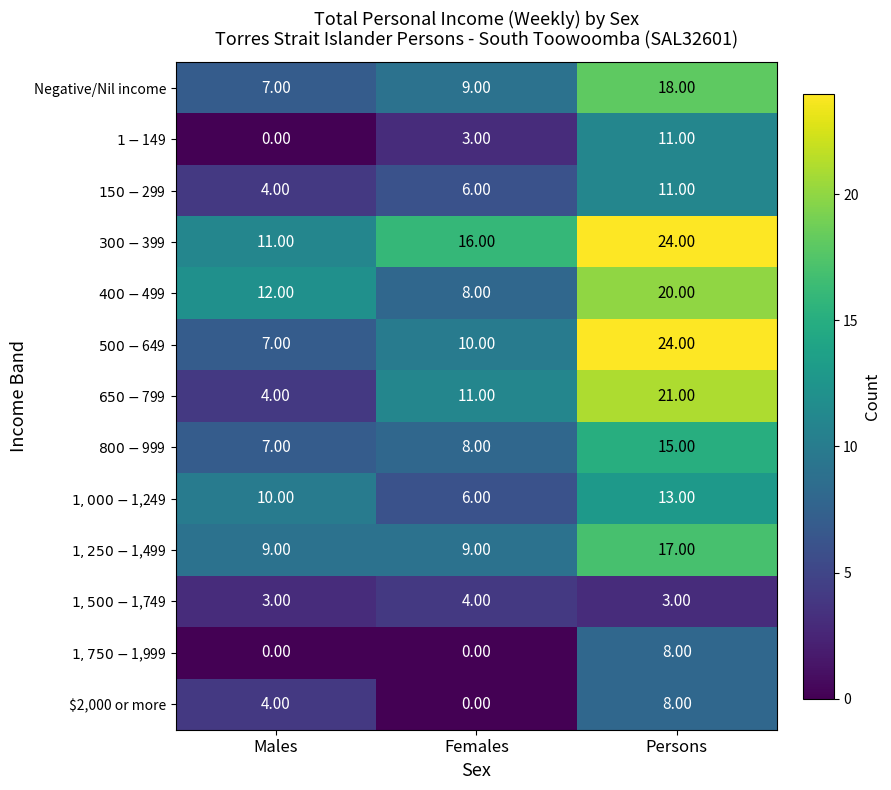

What is the difference between the highest and lowest values at Females?

16